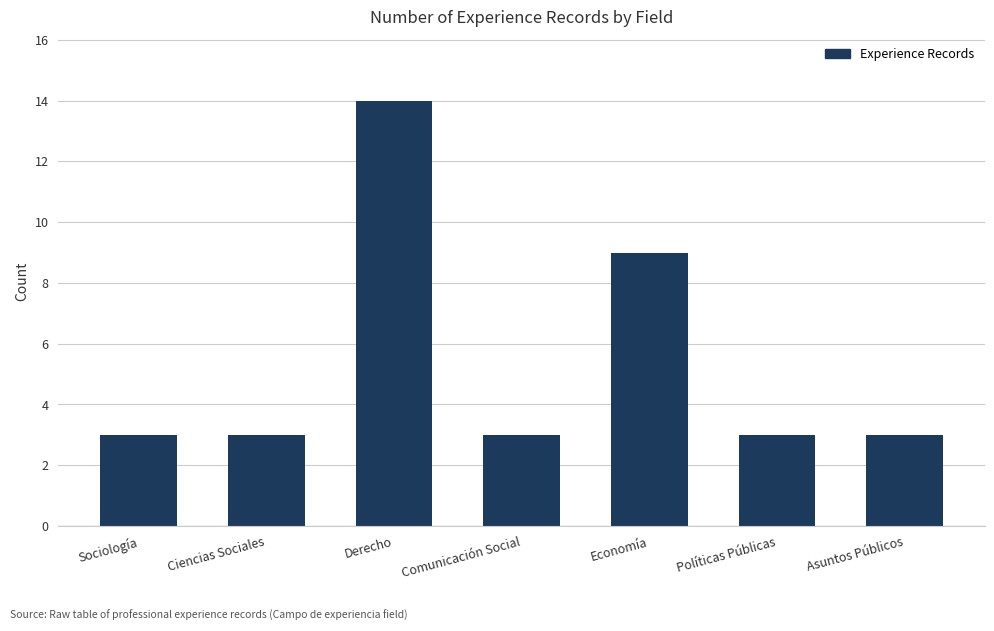

Does the chart contain any negative values?

No